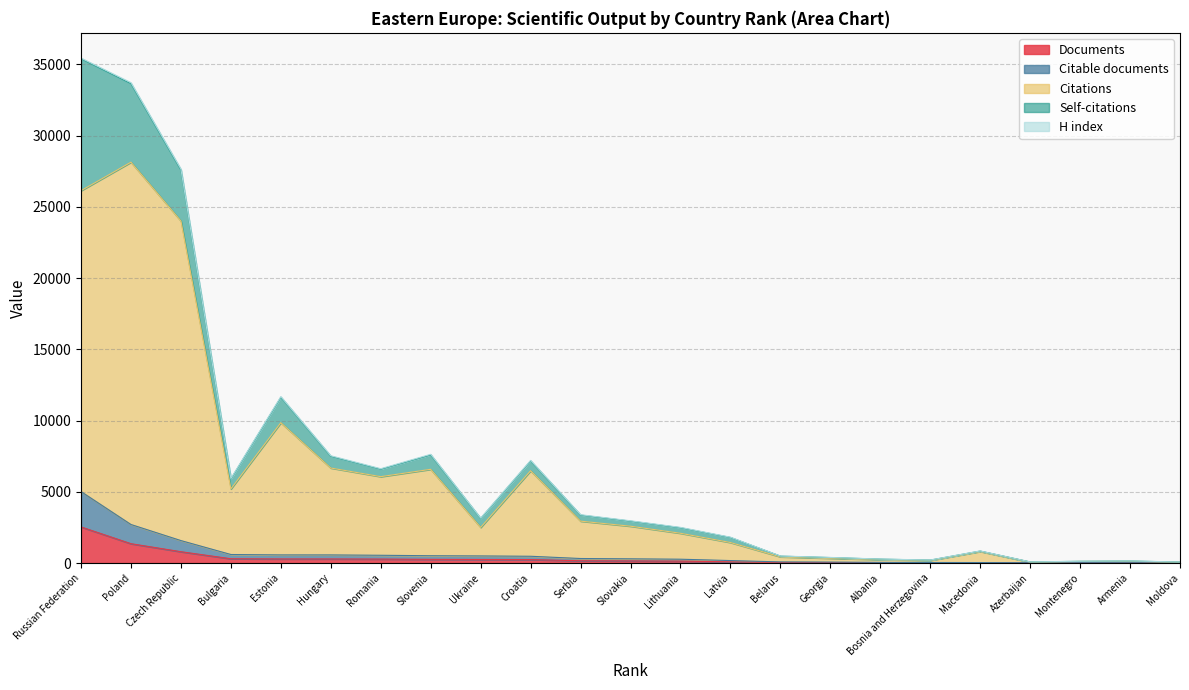

Which category has the highest value in the Documents series?

Russian Federation